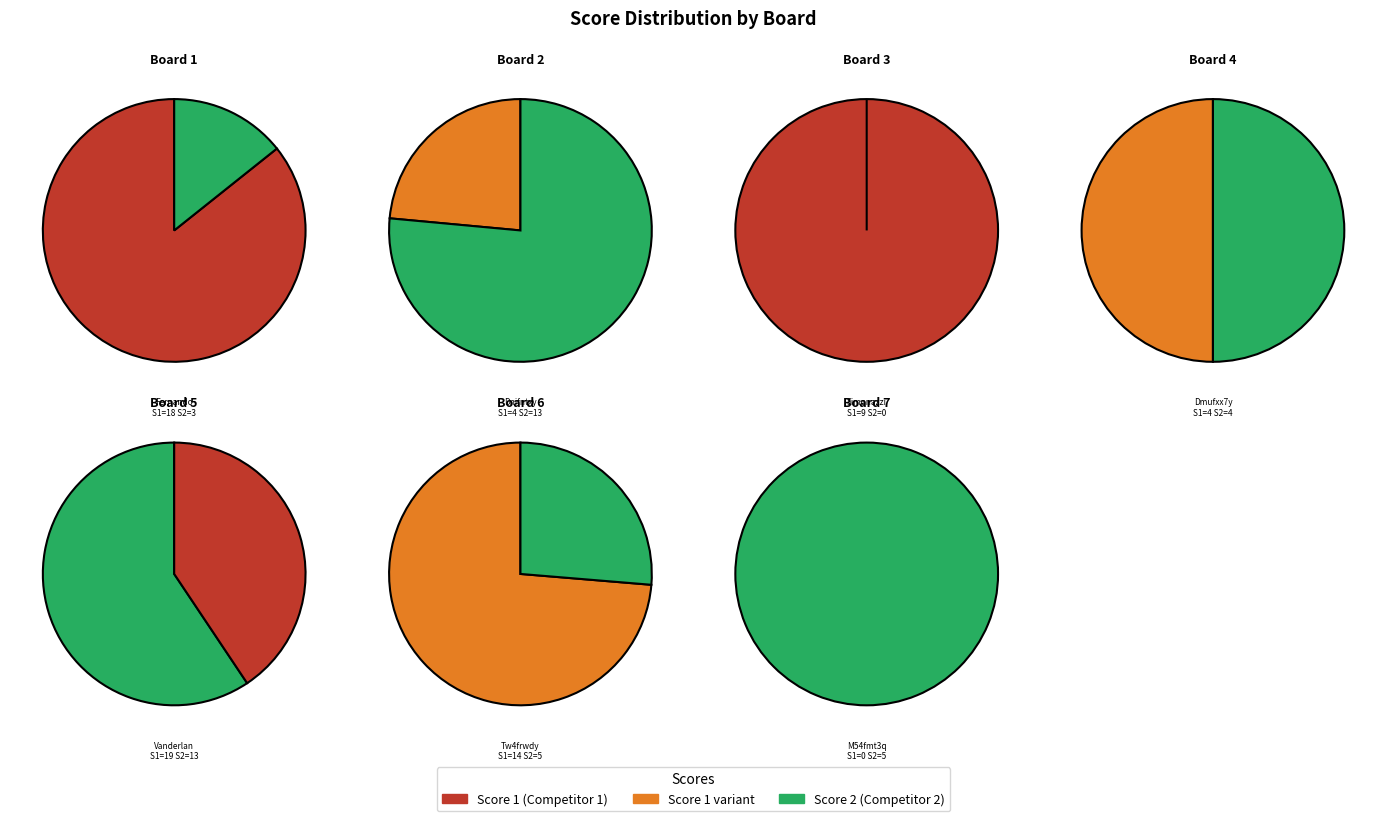

Which slice is the largest?

5